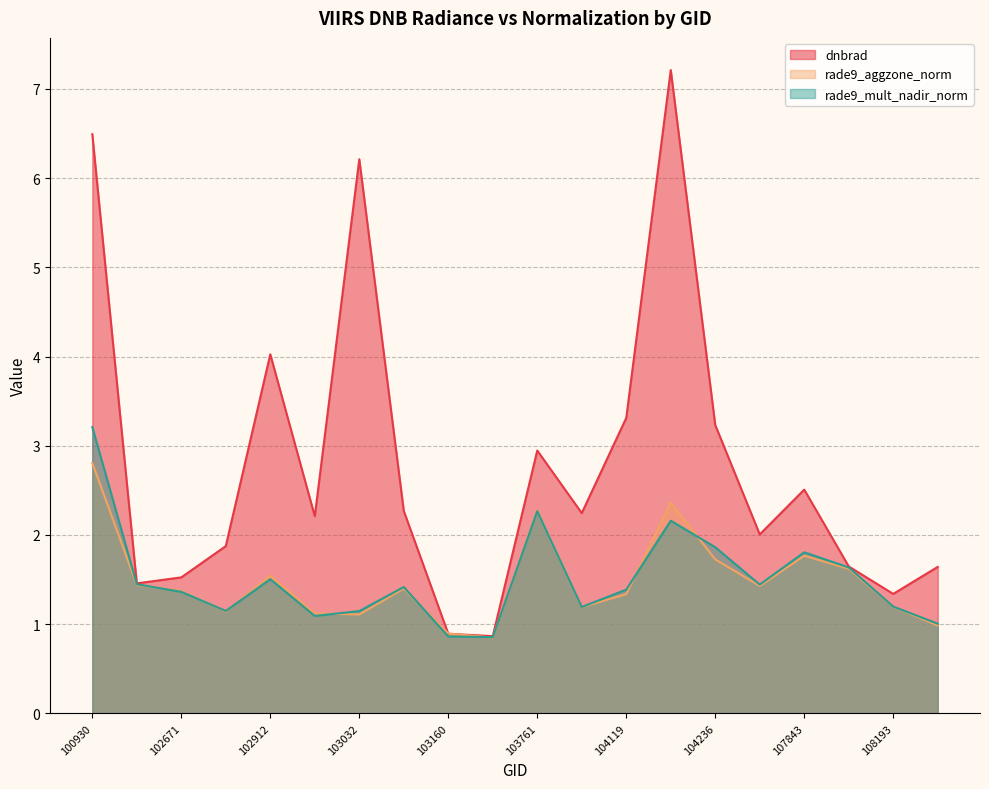

Is it true that dnbrad equals 2.3 at 103040?

True